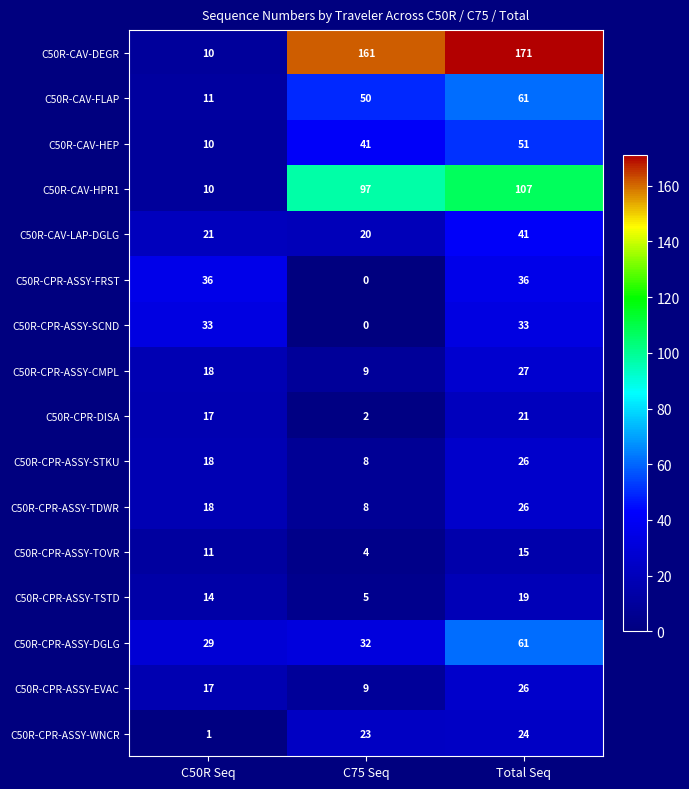

The value of C50R-CPR-ASSY-FRST at Total Seq is 36. True or false?

True